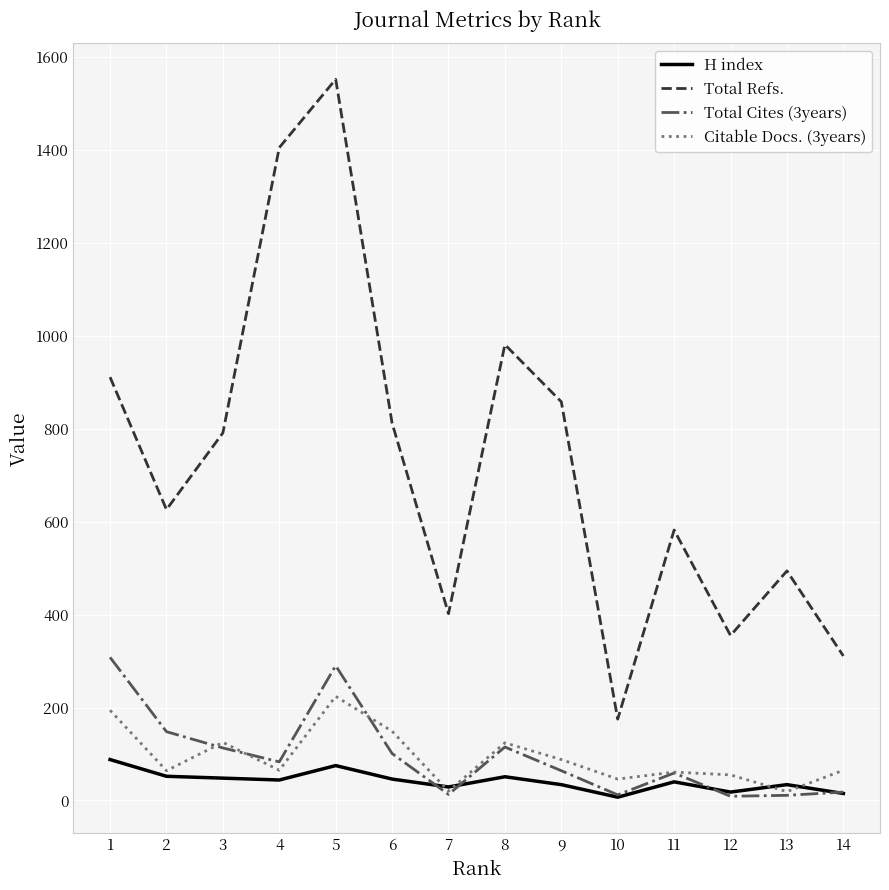

What is the highest value of the H index series?

88